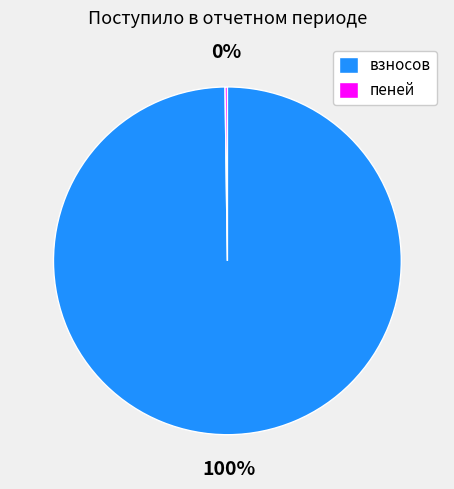

What is the majority slice?

взносов